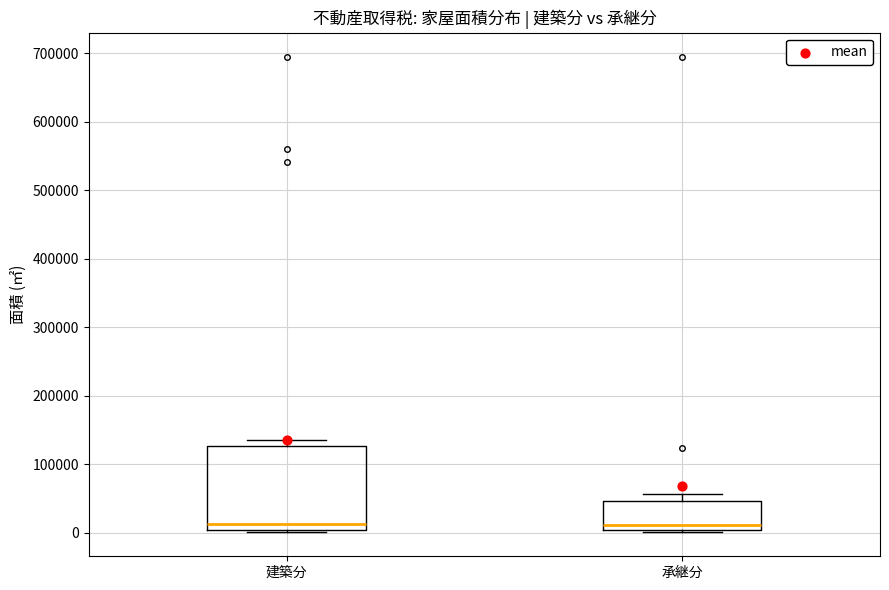

Reading left to right, transcribe this box plot: for each box, give where its median line is, the range the box spans, and where its two whiskers end, as read against the y-axis. The values are not printed on the chart, so give them approximately, as read against the axis.

建築分: median 10000, box 0 to 130000, whiskers 0 (just below the box's lower edge) to 140000
承継分: median 10000, box 0 to 50000, whiskers 0 (just below the box's lower edge) to 60000